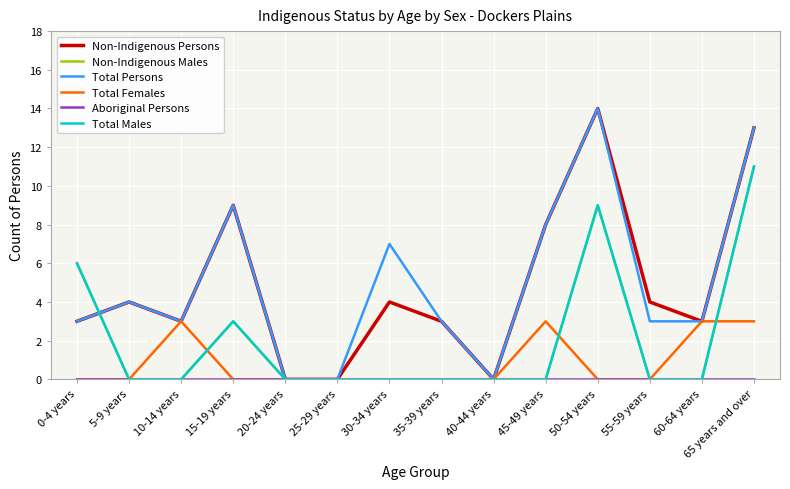

Does the chart have visible grid lines?

Yes